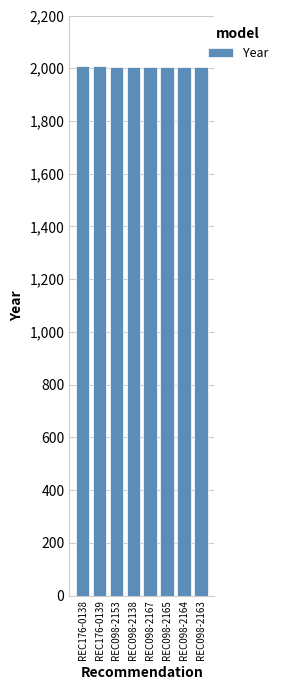

Is it true that the value at REC098-2163 is 2876?

False